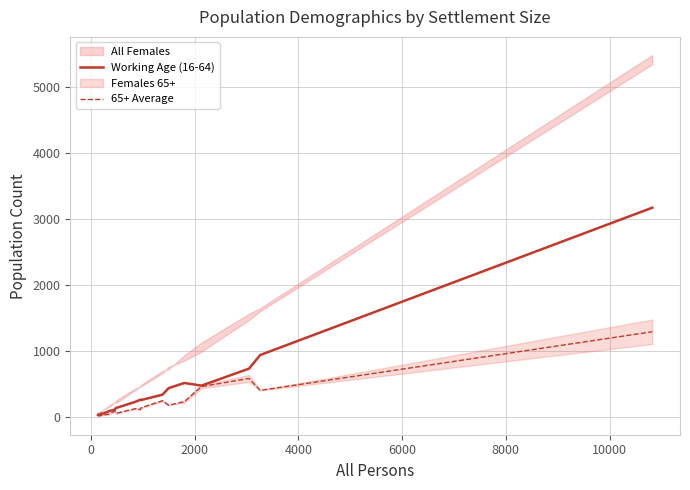

In Working Age (16-64), how many points are higher than both neighbors (excluding endpoints)?

3